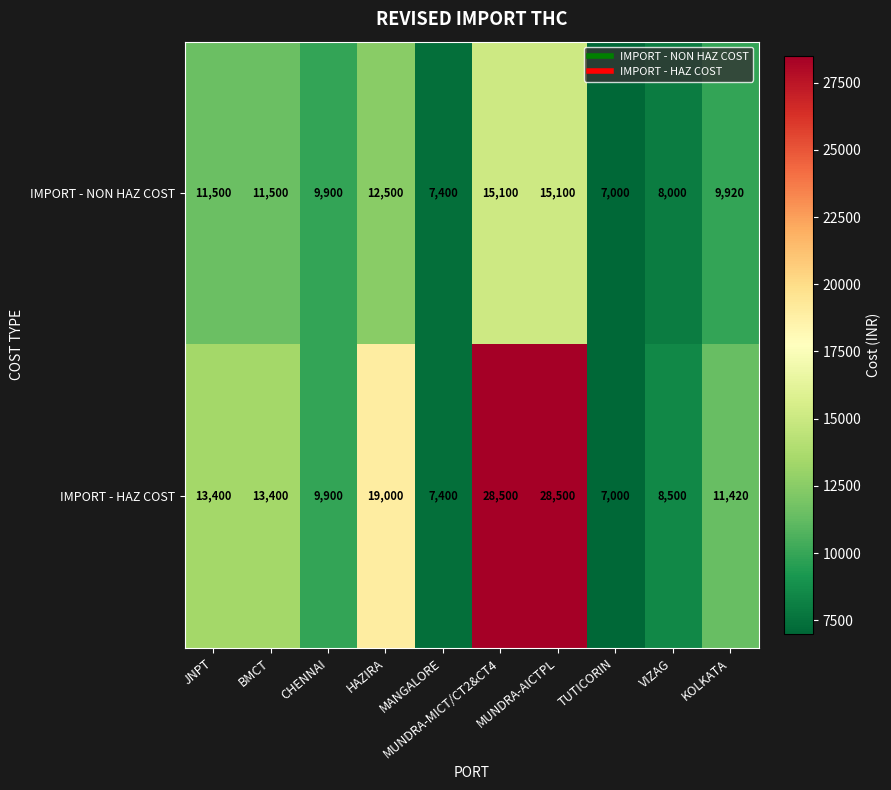

Count the number of categories in the chart.

10